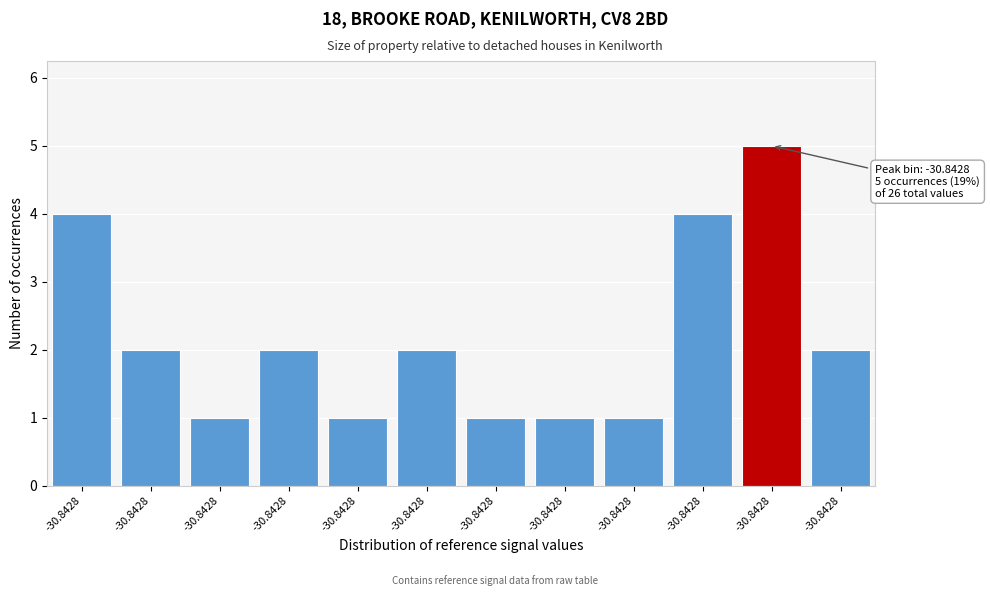

How many categories are shown in the chart?

12